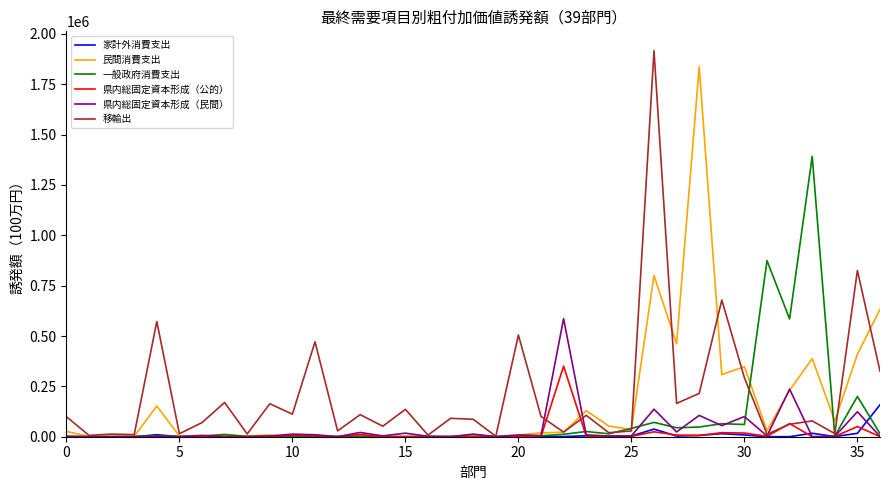

In 民間消費支出, how many points are higher than both neighbors (excluding endpoints)?

12